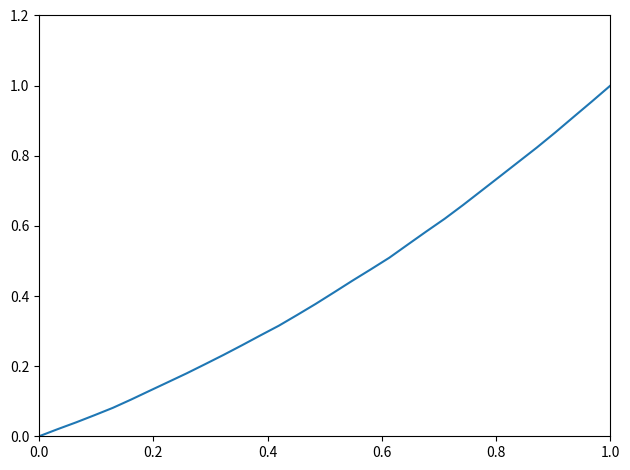

What is the value of the 20th point from the left?

0.5